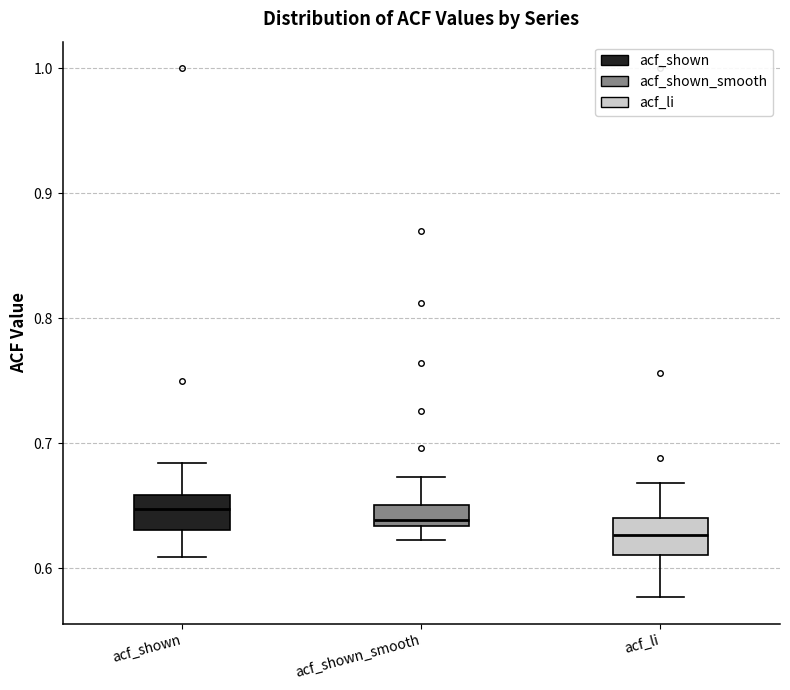

Reading left to right, transcribe this box plot: for each box, give where its median line is, the range the box spans, and where its two whiskers end, as read against the y-axis. The values are not printed on the chart, so give them approximately, as read against the axis.

acf_shown: median 0.65, box 0.63 to 0.66, whiskers 0.61 to 0.68
acf_shown_smooth: median 0.64, box 0.63 to 0.65, whiskers 0.62 to 0.67
acf_li: median 0.63, box 0.61 to 0.64, whiskers 0.58 to 0.67